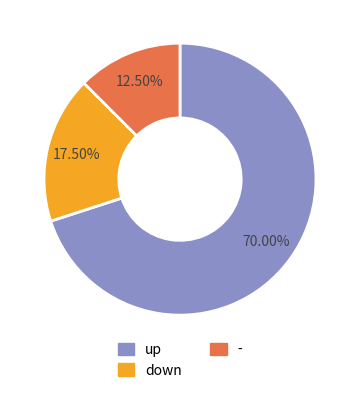

Is there any slice that represents more than half of the pie?

Yes